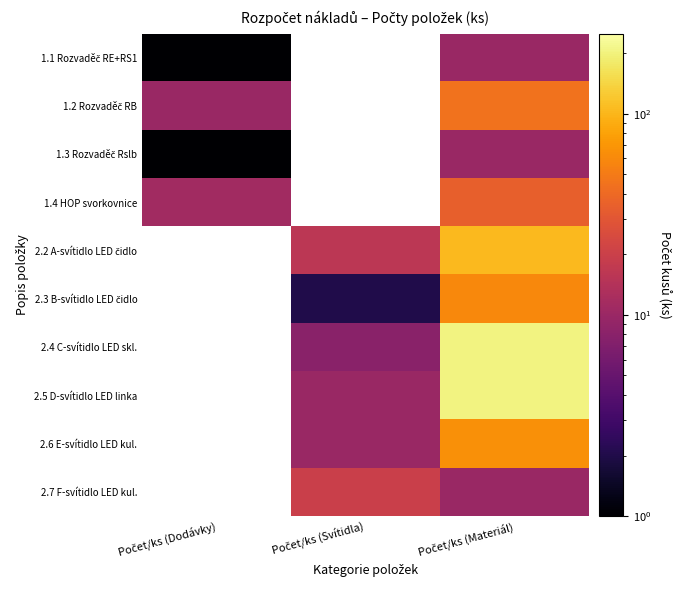

Is it true that 2.7 F-svítidlo LED kul. equals 14.9 at Počet/ks (Materiál)?

False